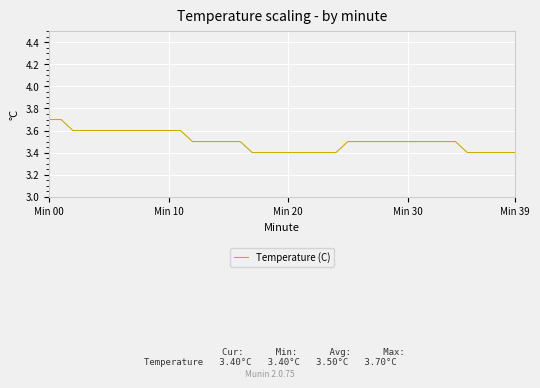

What is the difference between the maximum and minimum values?

0.3